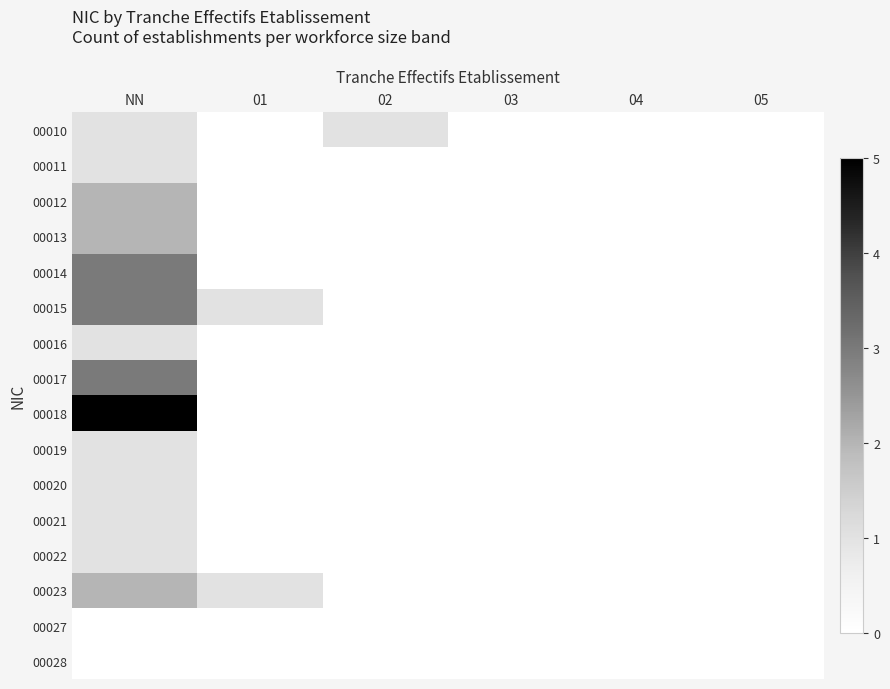

List the series in order of their peak value, highest first.

00018, 00014, 00015, 00017, 00012, 00013, 00023, 00010, 00011, 00016, 00019, 00020, 00021, 00022, 00027, 00028